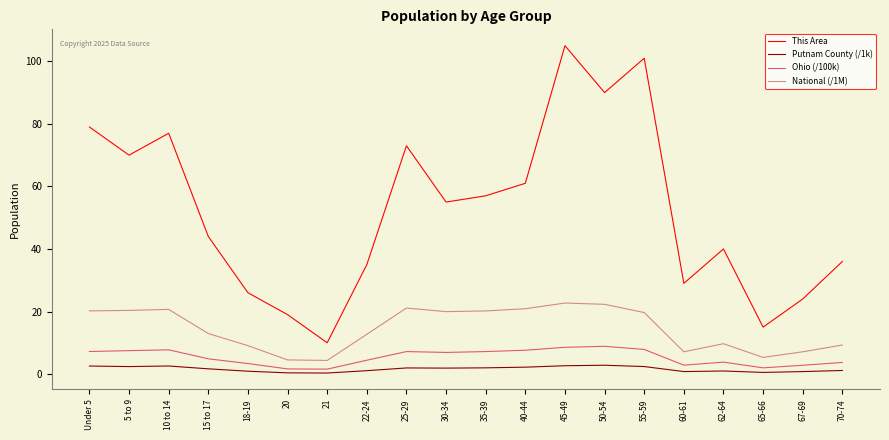

What is the approximate value of Ohio (/100k) at 5 to 9?

7.5